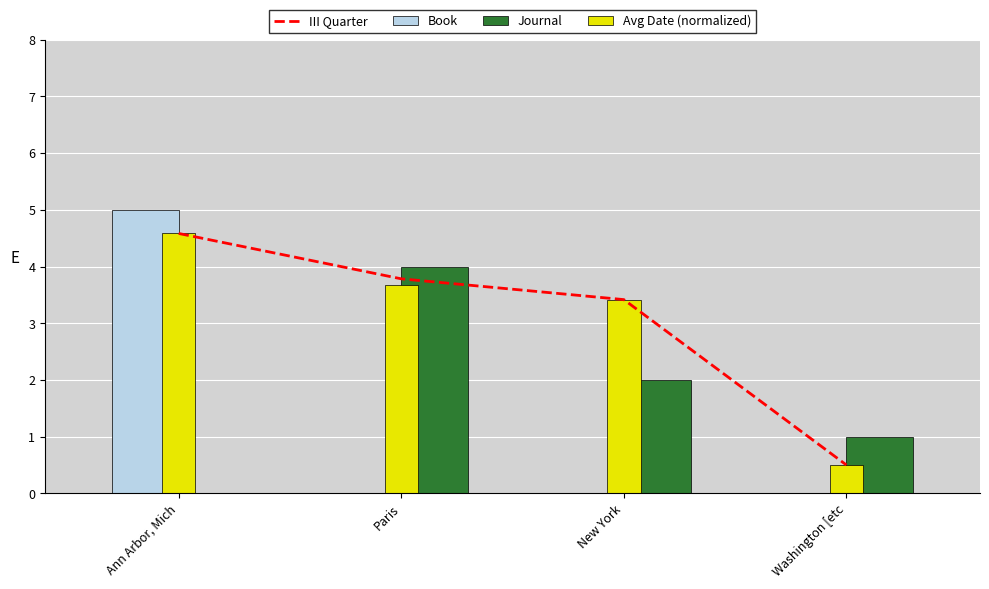

What is the value of the Avg Date (normalized) bar at the 4th from the left?

0.5